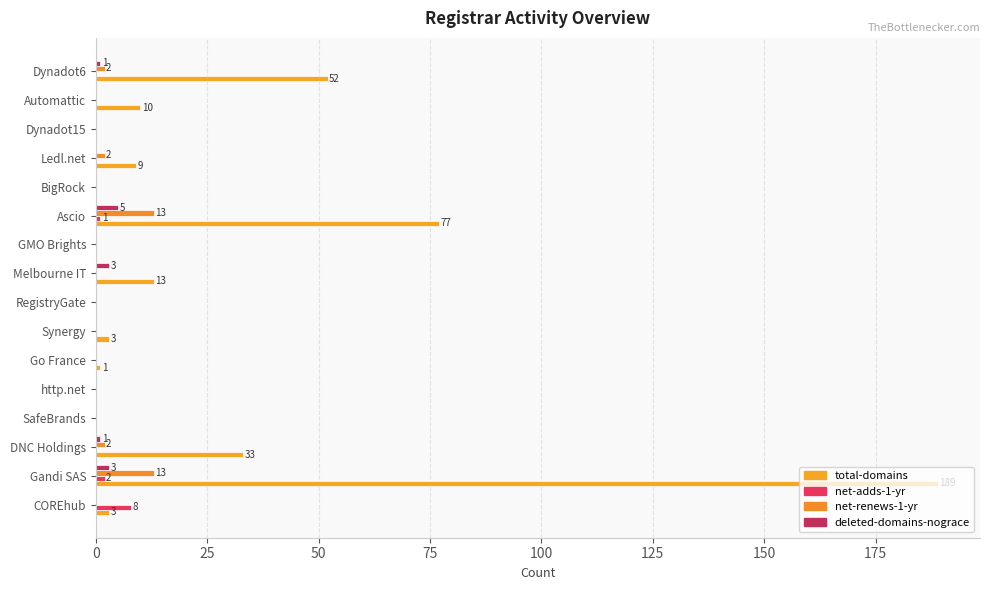

How many groups of bars are there?

16